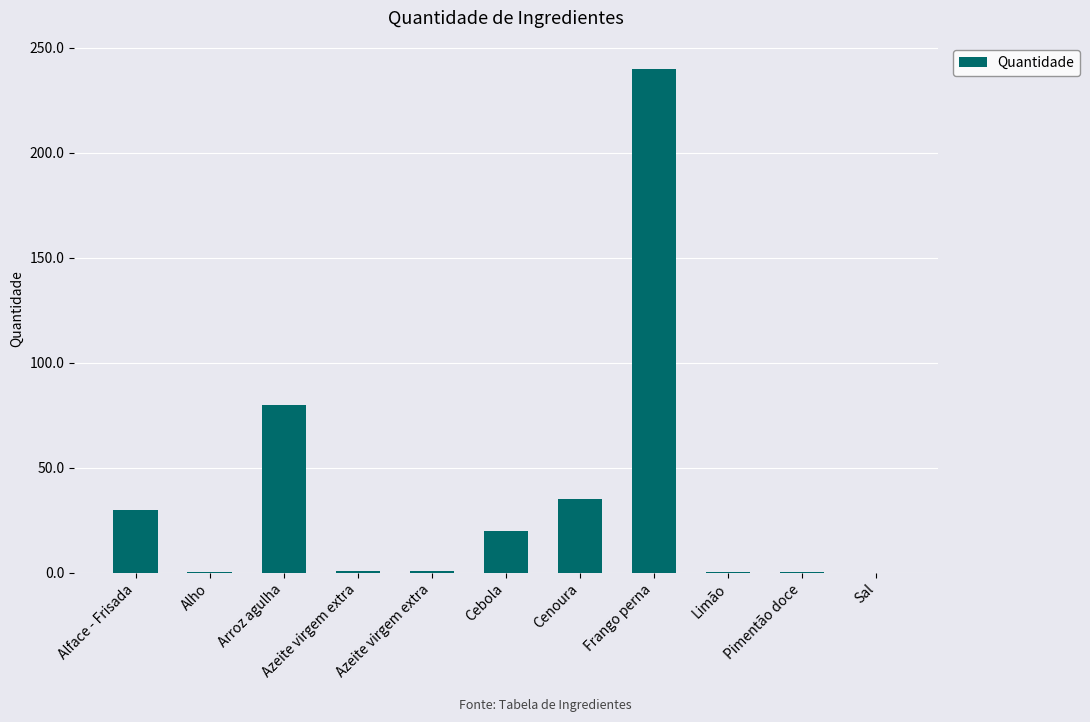

How many distinct data groups are displayed?

1